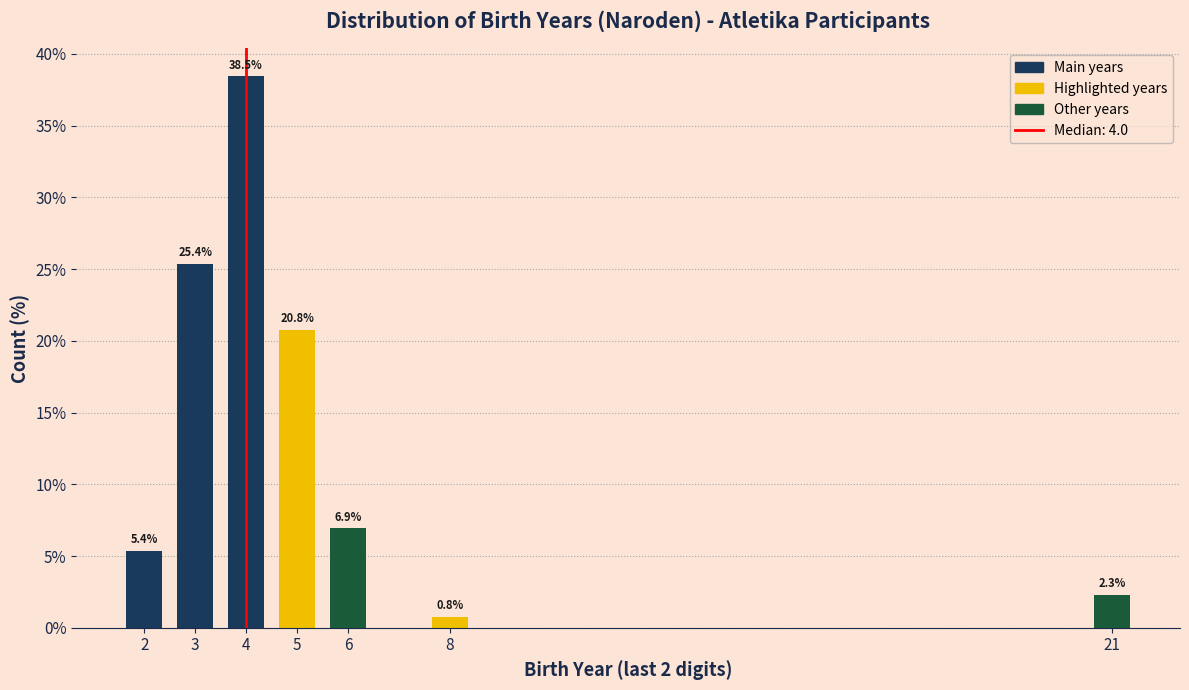

Reading left to right, extract all data points from this chart.

2=5.4	3=25.4	4=38.5	5=20.8	6=6.9	8=0.8	21=2.3